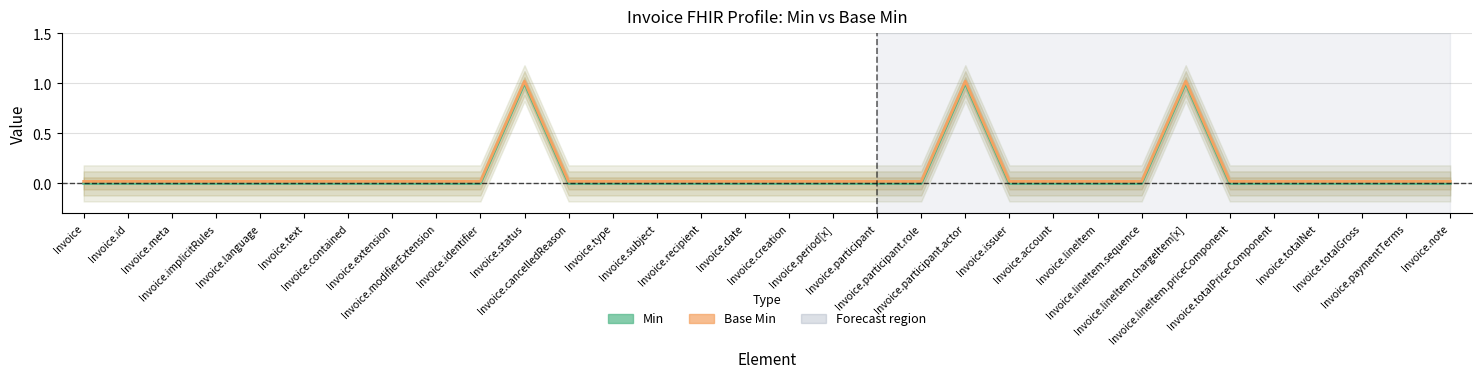

Reading left to right, extract all data points from this chart.

Min: Invoice=0.0	Invoice.id=0.0	Invoice.meta=0.0	Invoice.implicitRules=0.0	Invoice.language=0.0	Invoice.text=0.0	Invoice.contained=0.0	Invoice.extension=0.0	Invoice.modifierExtension=0.0	Invoice.identifier=0.0	Invoice.status=1.0	Invoice.cancelledReason=0.0	Invoice.type=0.0	Invoice.subject=0.0	Invoice.recipient=0.0	Invoice.date=0.0	Invoice.creation=0.0	Invoice.period[x]=0.0	Invoice.participant=0.0	Invoice.participant.role=0.0	Invoice.participant.actor=1.0	Invoice.issuer=0.0	Invoice.account=0.0	Invoice.lineItem=0.0	Invoice.lineItem.sequence=0.0	Invoice.lineItem.chargeItem[x]=1.0	Invoice.lineItem.priceComponent=0.0	Invoice.totalPriceComponent=0.0	Invoice.totalNet=0.0	Invoice.totalGross=0.0	Invoice.paymentTerms=0.0	Invoice.note=0.0
Base Min: Invoice=0.0	Invoice.id=0.0	Invoice.meta=0.0	Invoice.implicitRules=0.0	Invoice.language=0.0	Invoice.text=0.0	Invoice.contained=0.0	Invoice.extension=0.0	Invoice.modifierExtension=0.0	Invoice.identifier=0.0	Invoice.status=1.0	Invoice.cancelledReason=0.0	Invoice.type=0.0	Invoice.subject=0.0	Invoice.recipient=0.0	Invoice.date=0.0	Invoice.creation=0.0	Invoice.period[x]=0.0	Invoice.participant=0.0	Invoice.participant.role=0.0	Invoice.participant.actor=1.0	Invoice.issuer=0.0	Invoice.account=0.0	Invoice.lineItem=0.0	Invoice.lineItem.sequence=0.0	Invoice.lineItem.chargeItem[x]=1.0	Invoice.lineItem.priceComponent=0.0	Invoice.totalPriceComponent=0.0	Invoice.totalNet=0.0	Invoice.totalGross=0.0	Invoice.paymentTerms=0.0	Invoice.note=0.0